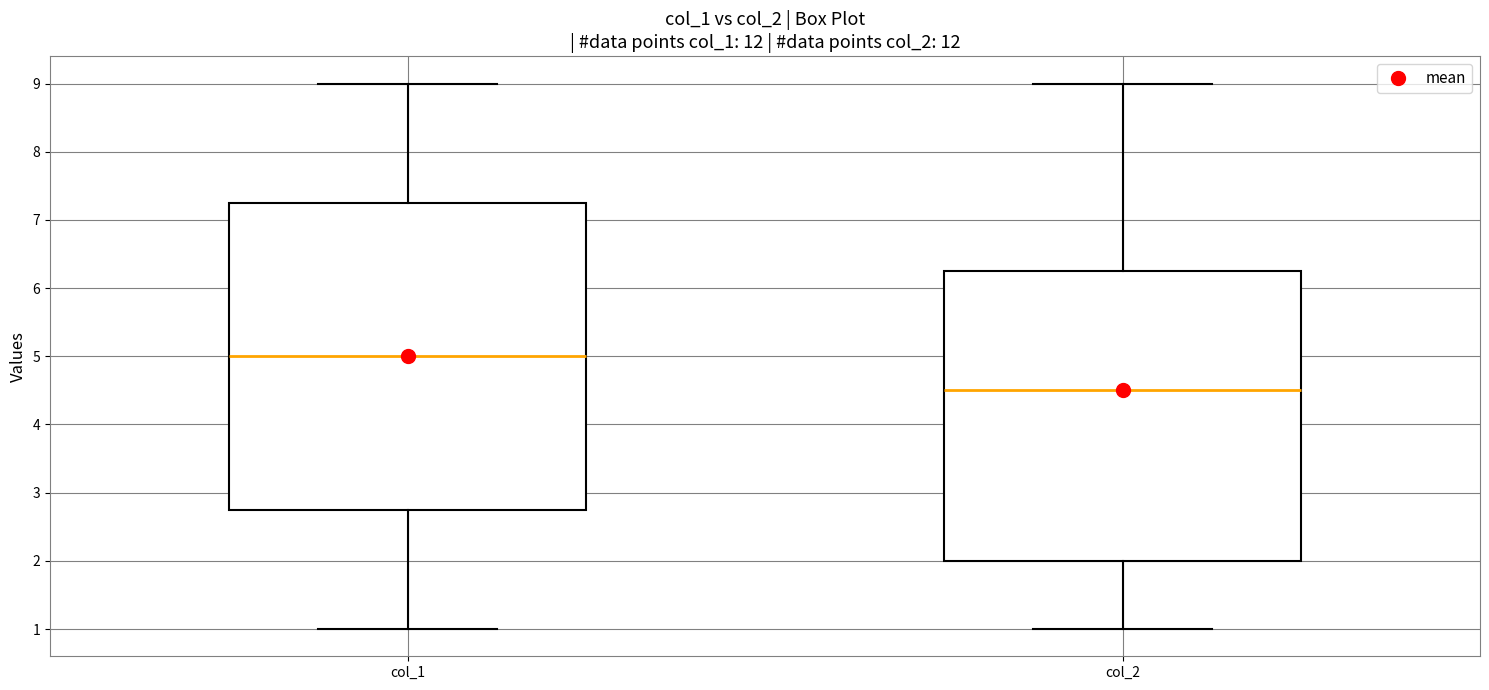

Which box is the tallest, from its lower edge to its upper edge?

col_1